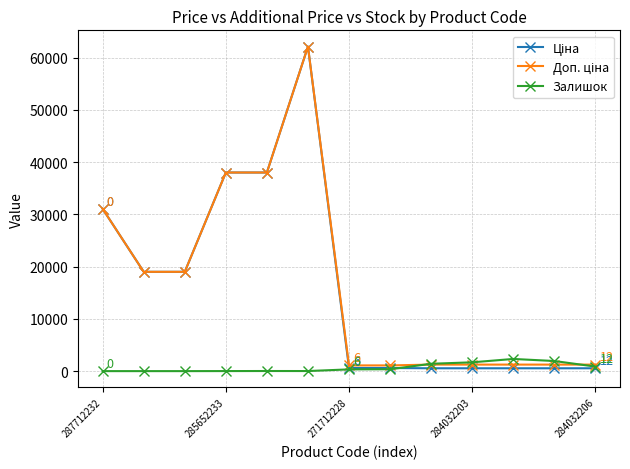

What is the value of the Залишок point at the 11th from the left?

2329.0